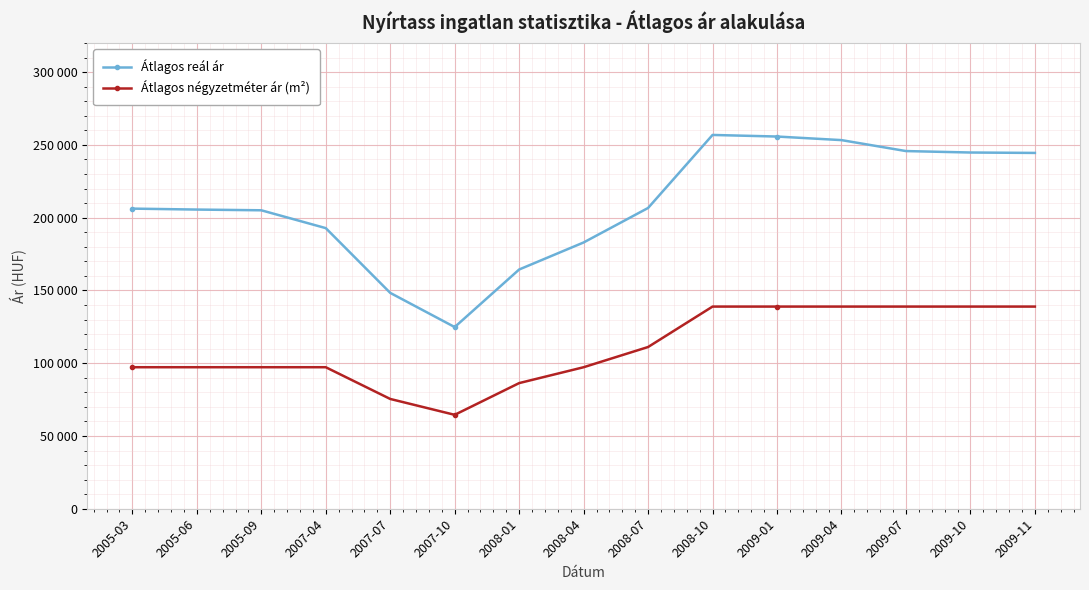

What is the label of the 7th point from the right?

2008-07